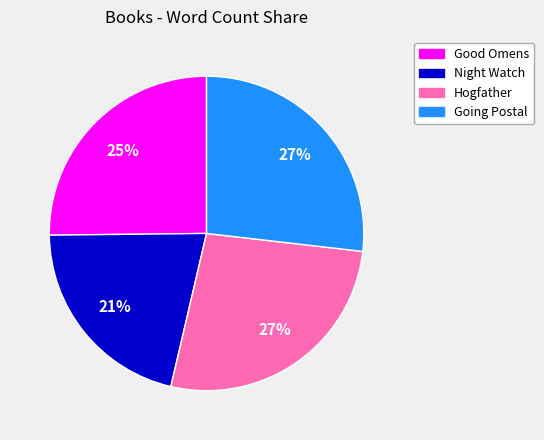

Is it true that Night Watch is 21% of the pie?

True